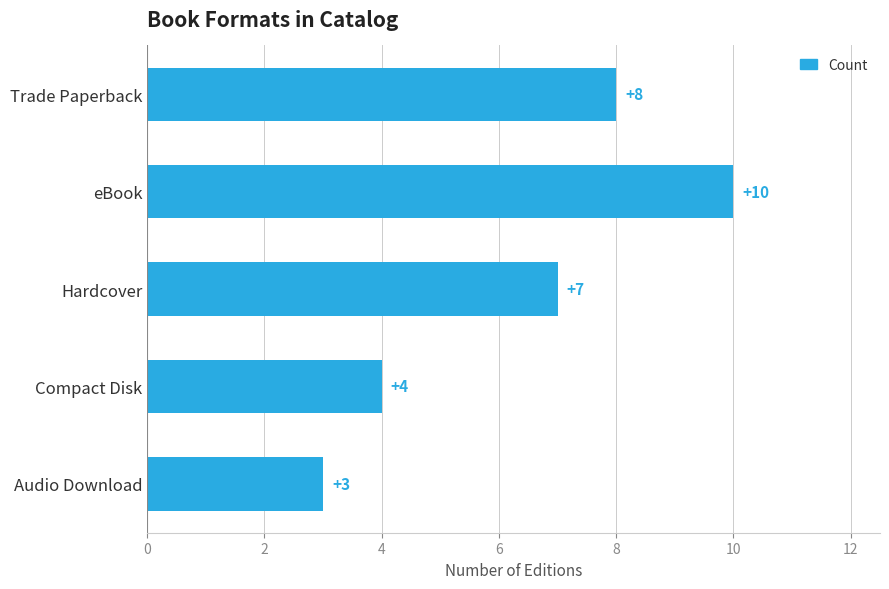

What is the ratio of the value at Compact Disk to the value at eBook?

0.4